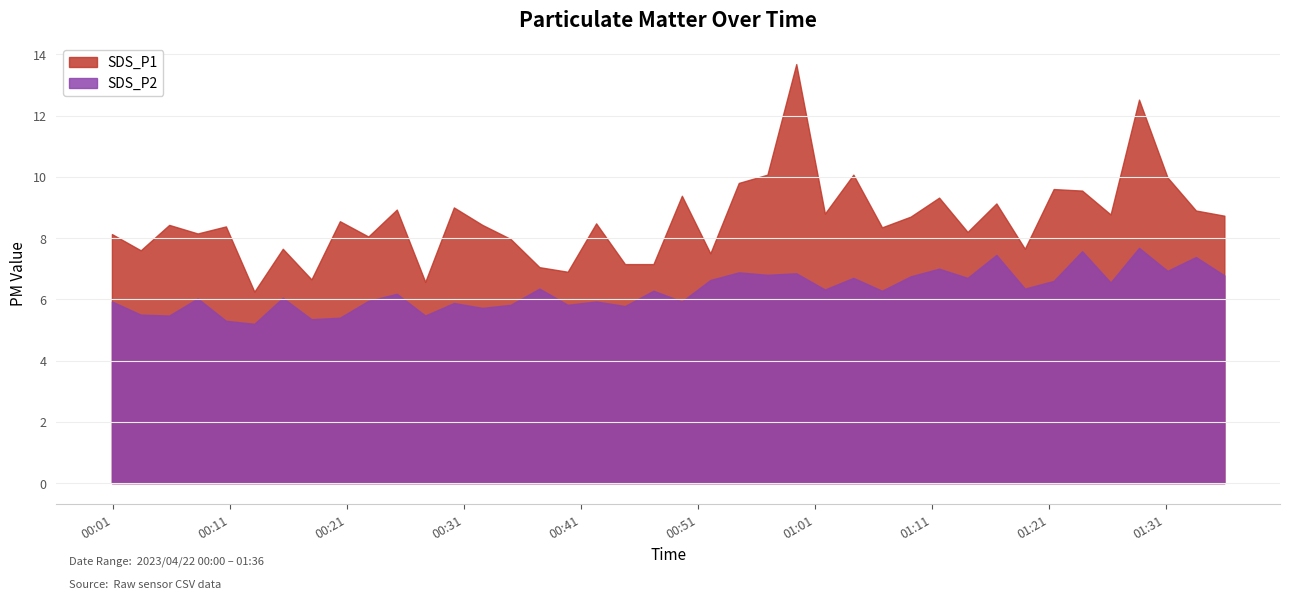

Count the number of categories in the chart.

40